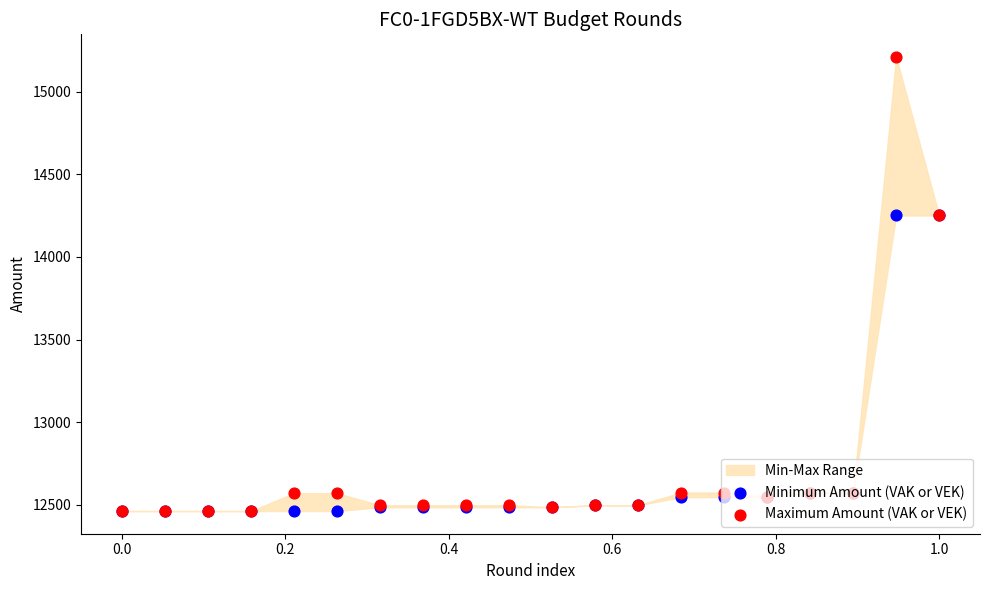

Which series contains the highest Y value?

Maximum Amount (VAK or VEK)